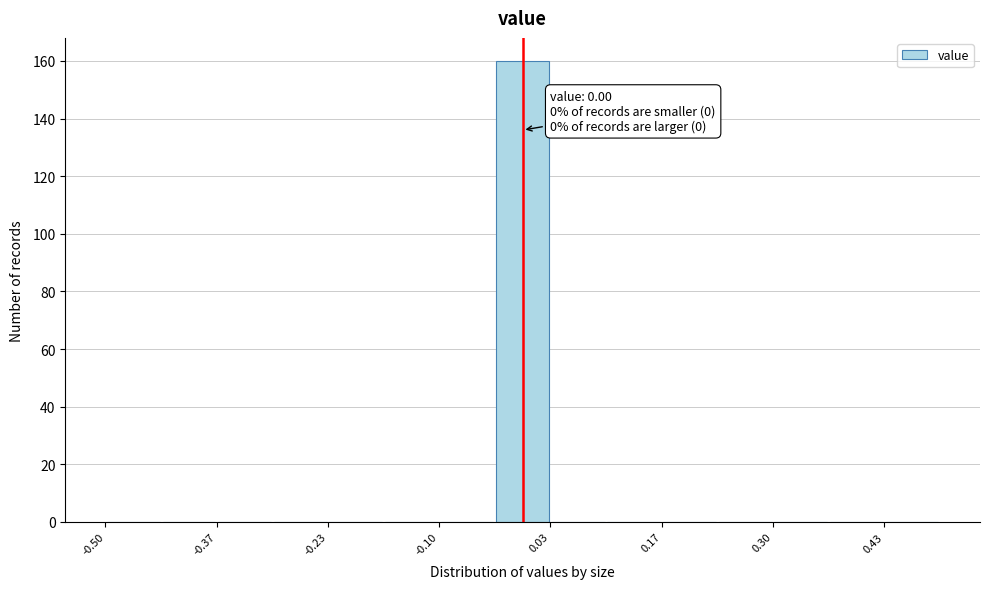

Around what value on the x-axis is the tallest bar? Give the approximate position of its centre, as read against the axis.

0.00